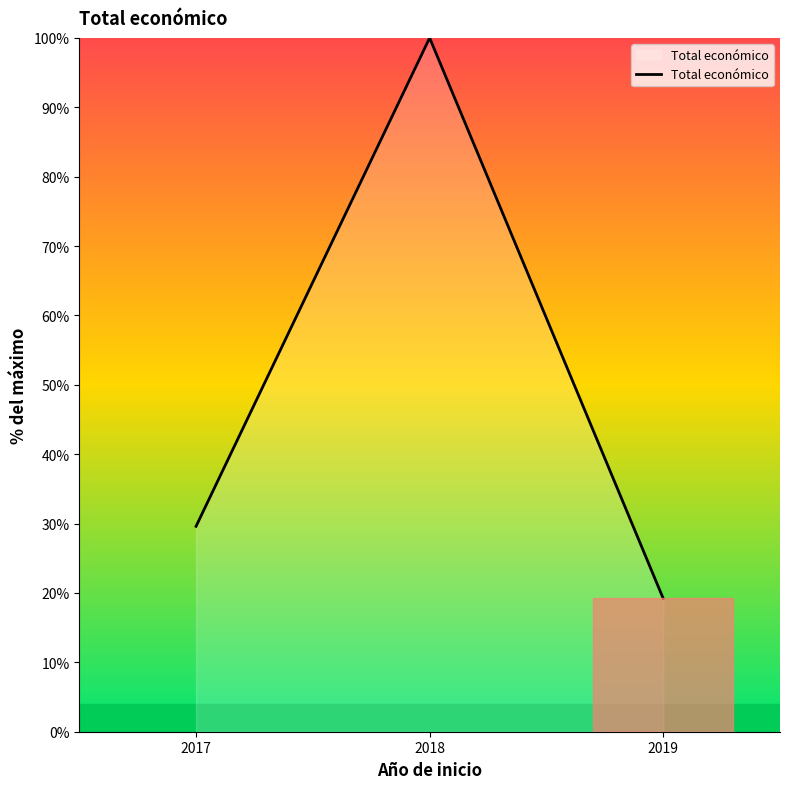

Which label corresponds to the smallest value in the chart?

2019